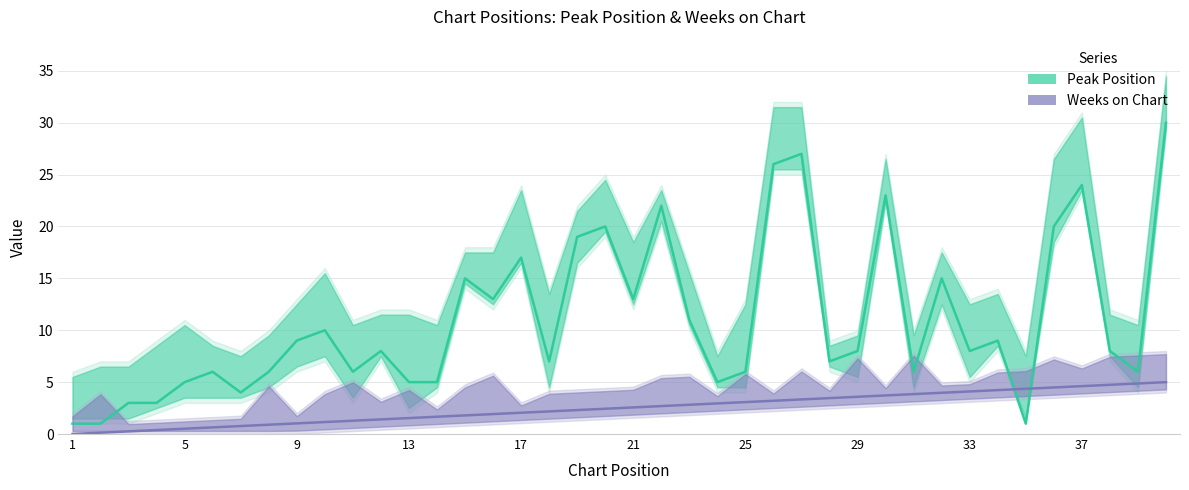

Count the number of data series in this chart.

2